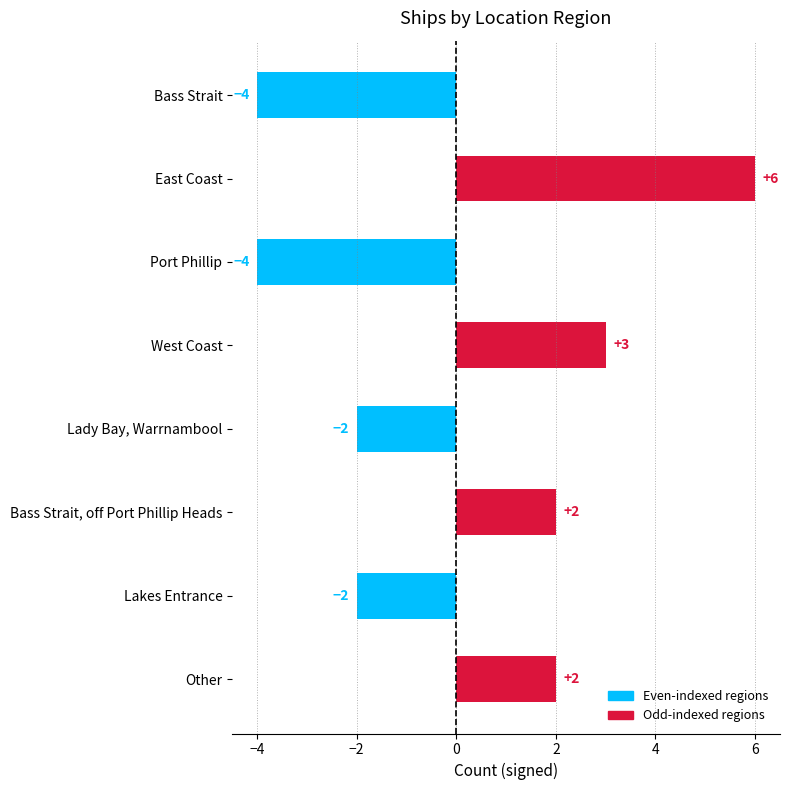

Count the values in the range -2 to 3.

5